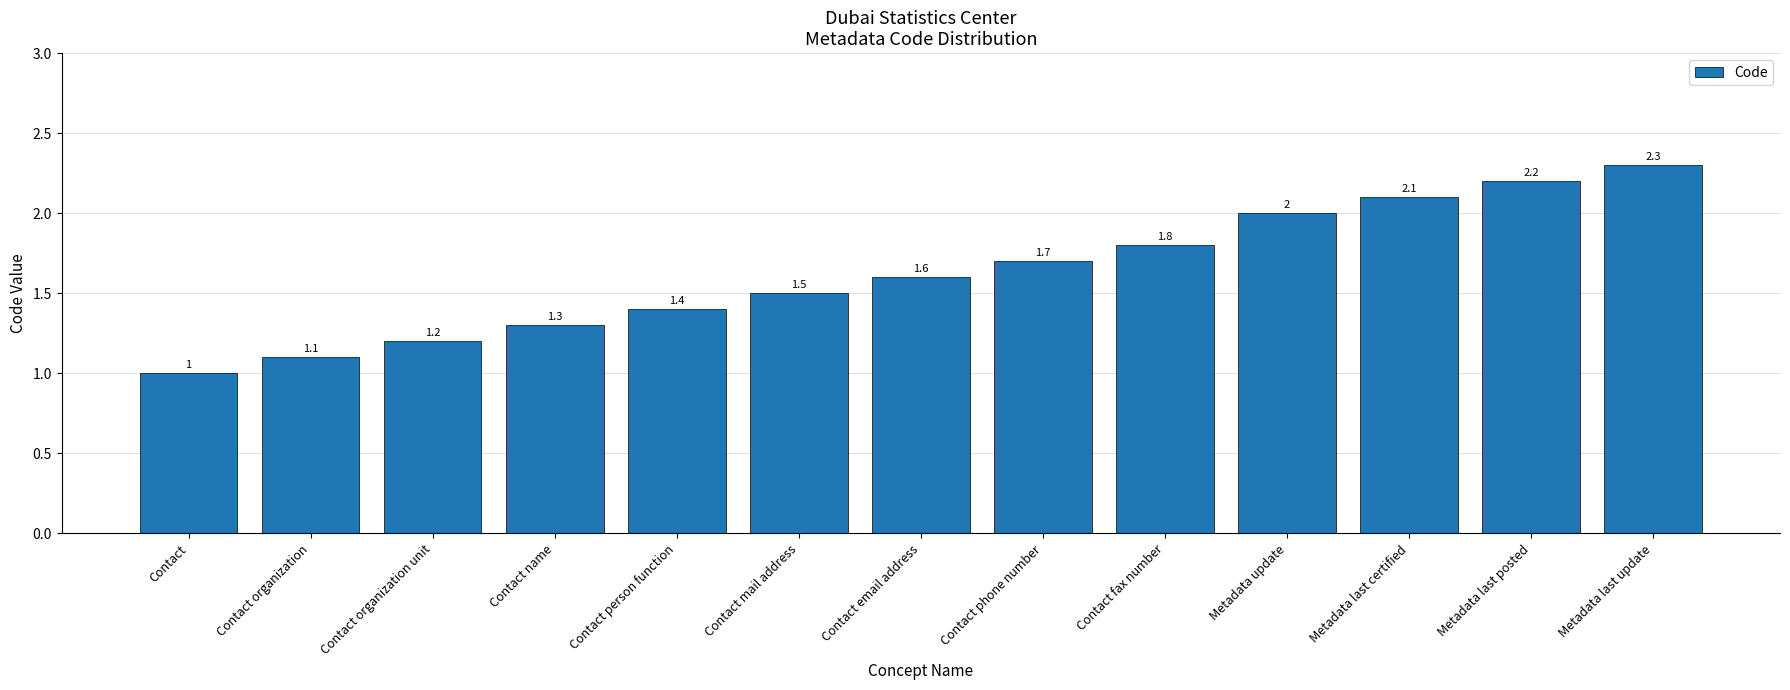

Reading left to right, what are all the values shown in this chart?

1.0	1.1	1.2	1.3	1.4	1.5	1.6	1.7	1.8	2.0	2.1	2.2	2.3